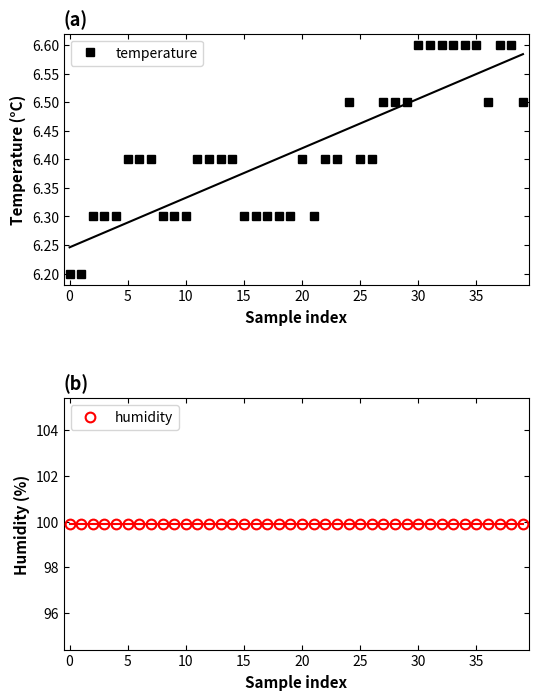

Is it true that temperature equals 10.0 at 25?

False